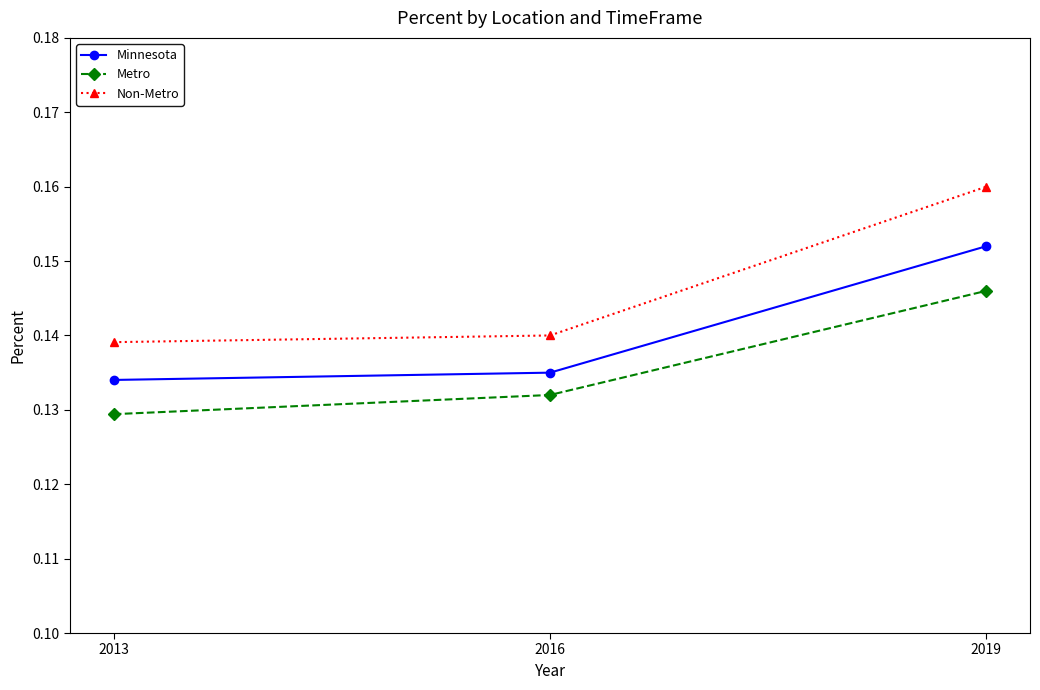

Rank the series by their average value, from lowest to highest.

Metro, Minnesota, Non-Metro